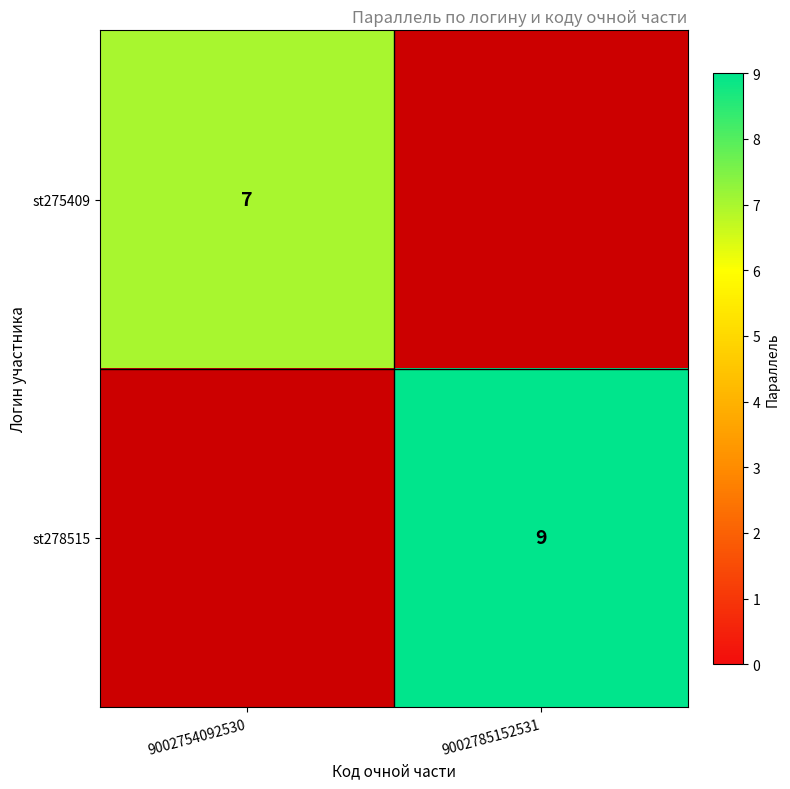

Is the value of st278515 at 9002785152531 greater than the value of st275409 at 9002754092530?

Yes